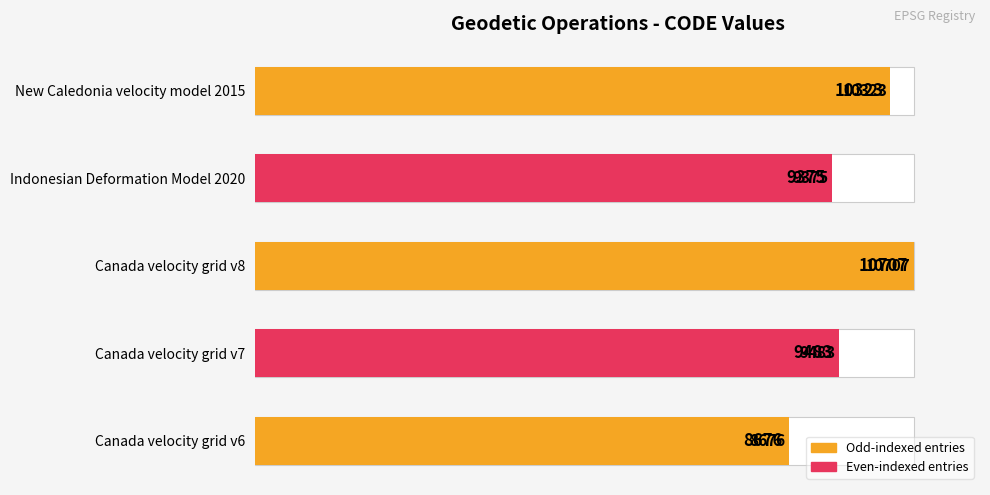

List the labels in order of value, smallest first.

Canada velocity grid v6, Indonesian Deformation Model 2020, Canada velocity grid v7, New Caledonia velocity model 2015, Canada velocity grid v8